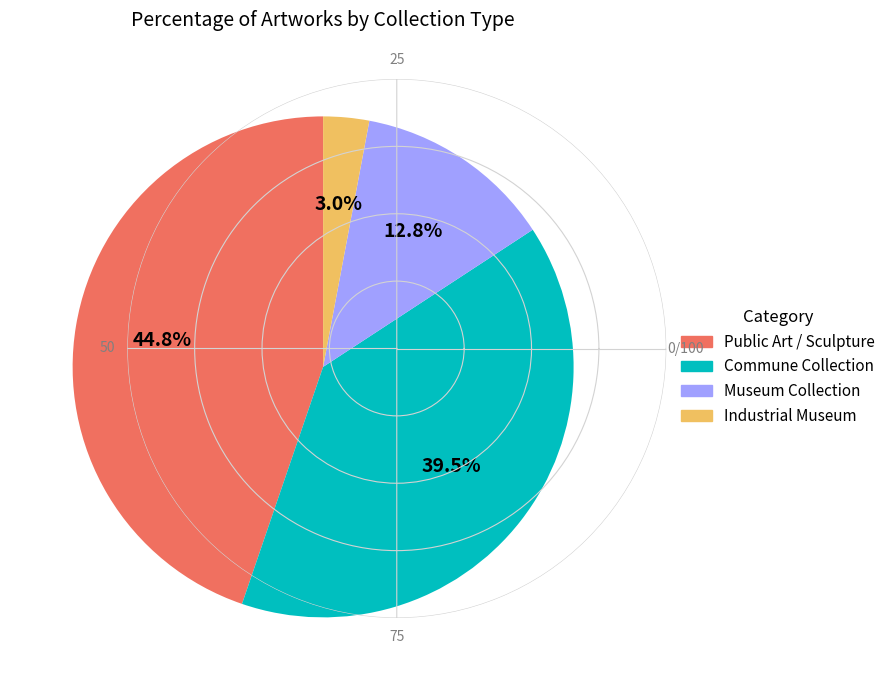

Does any single category account for the majority?

No